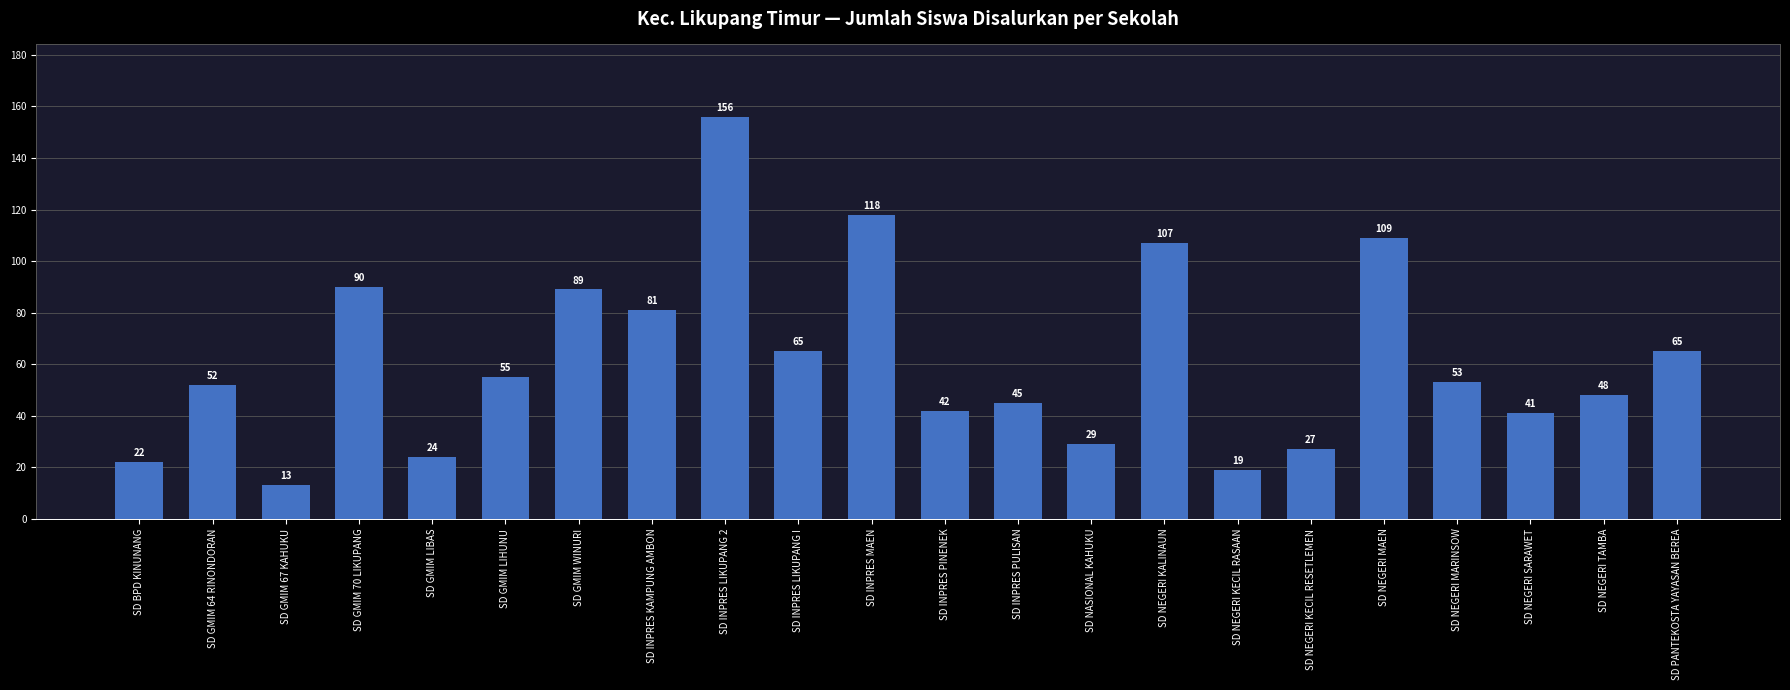

Which label corresponds to the smallest value in the chart?

SD GMIM 67 KAHUKU